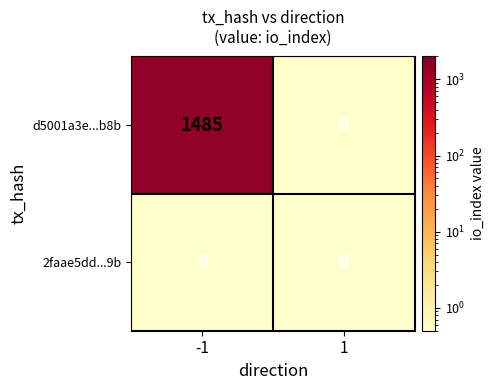

Rank the series by their maximum value, from lowest to highest.

2faae5dd...9b, d5001a3e...b8b